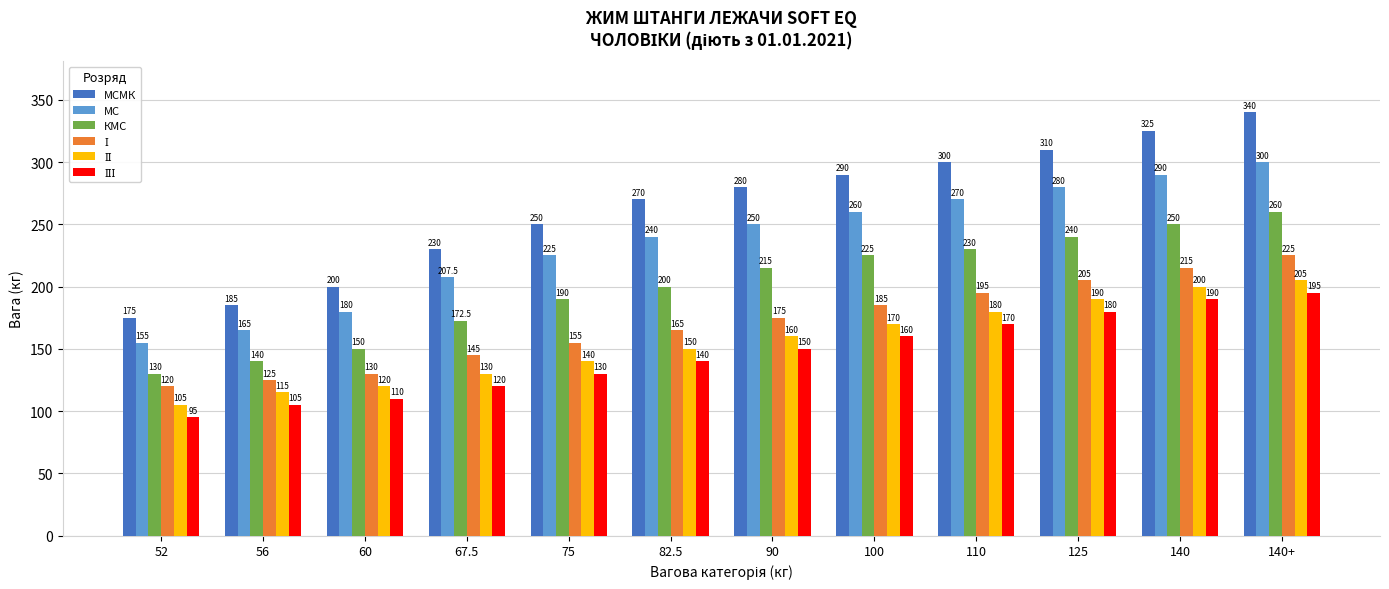

Which label corresponds to the largest value in the chart?

140+